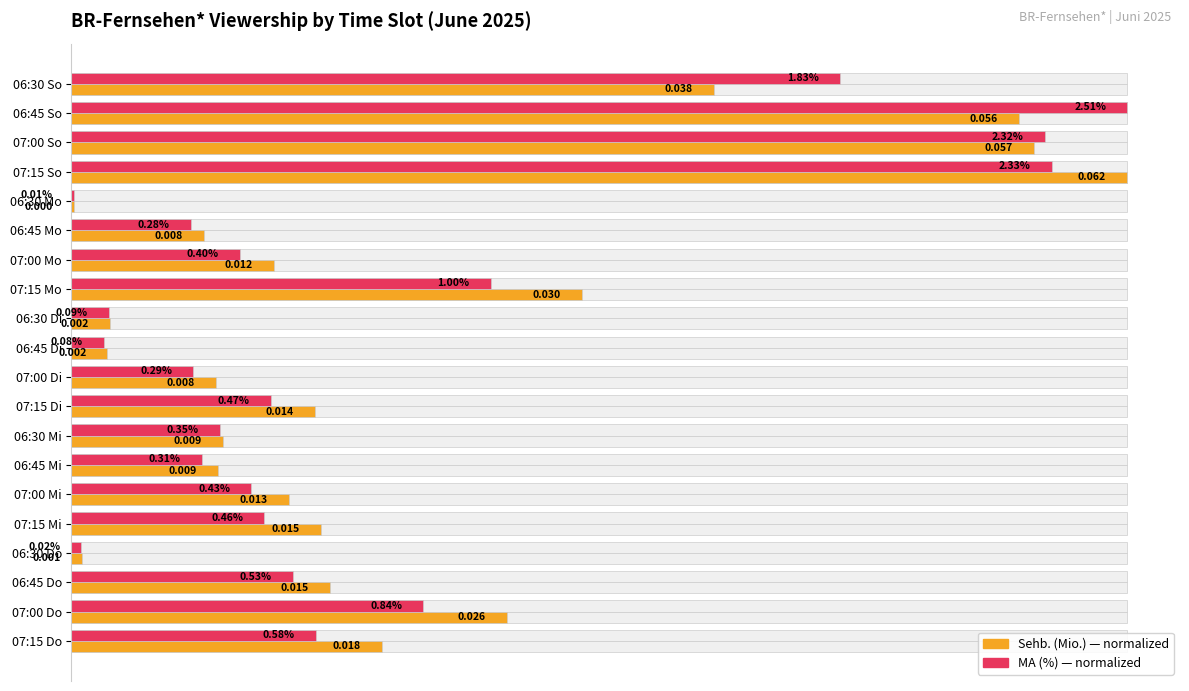

True or false: MA (%) has a value of 0.3 at 07:15 Mi.

False